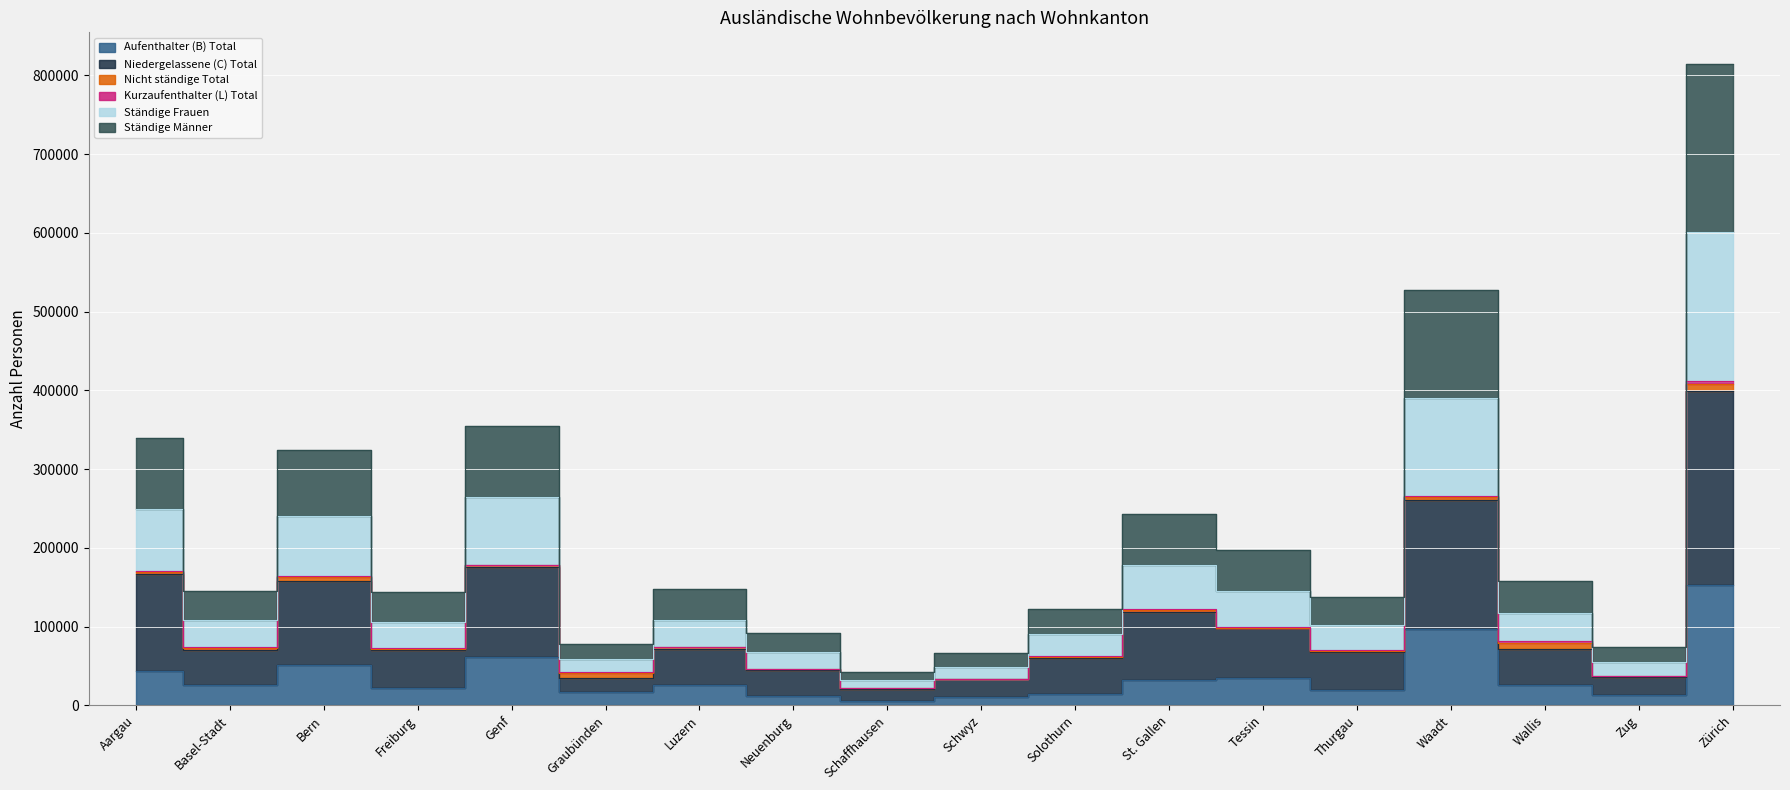

What is the greatest value displayed?

813979